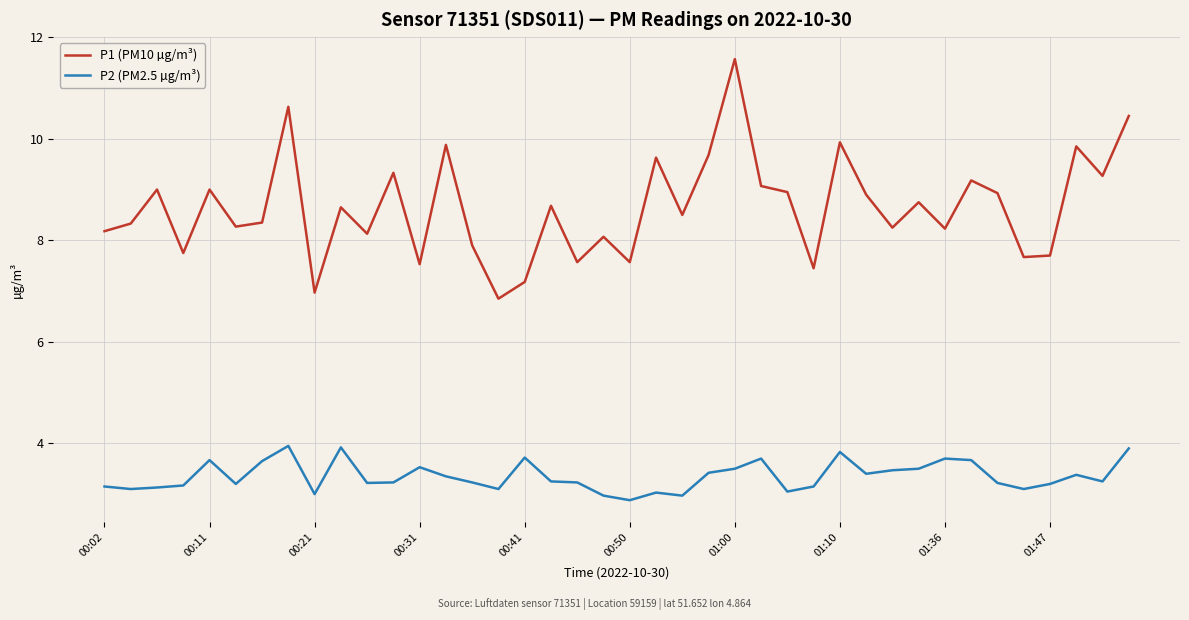

Which series has the largest total across all categories?

P1 (PM10 µg/m³)